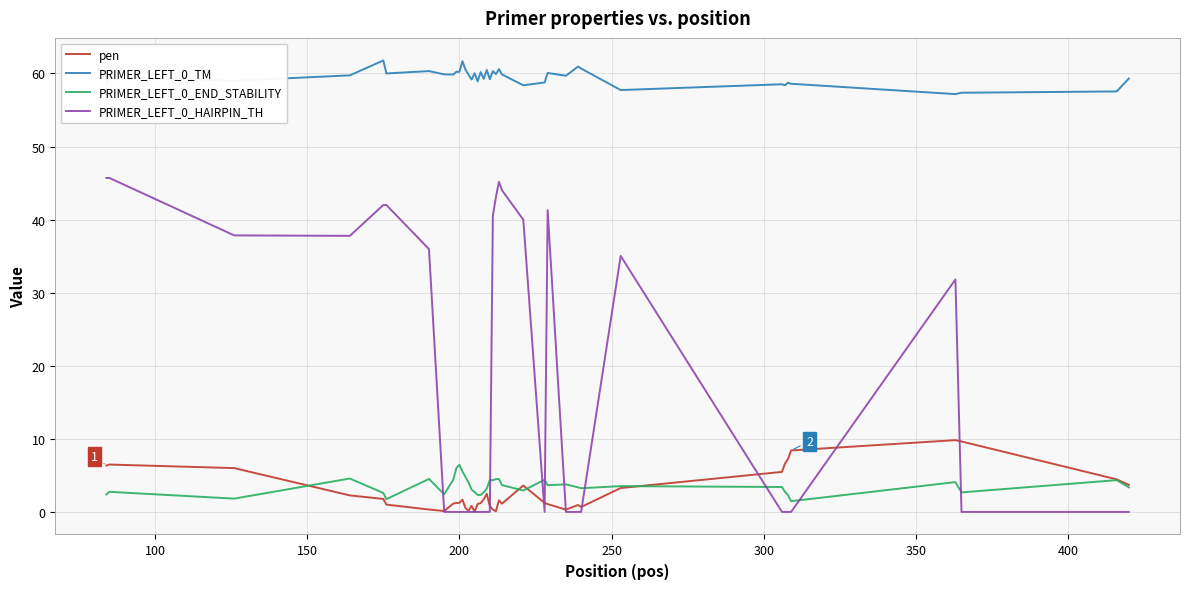

True or false: pen and PRIMER_LEFT_0_TM intersect in this chart.

False